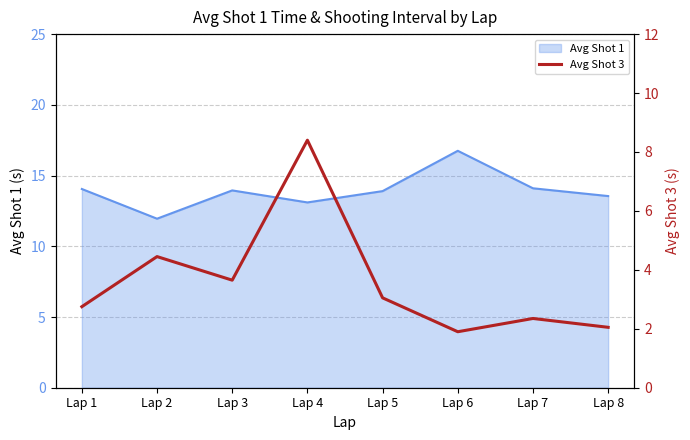

The Avg Shot 1 series shows 6.2 at Lap 2. True or false?

False